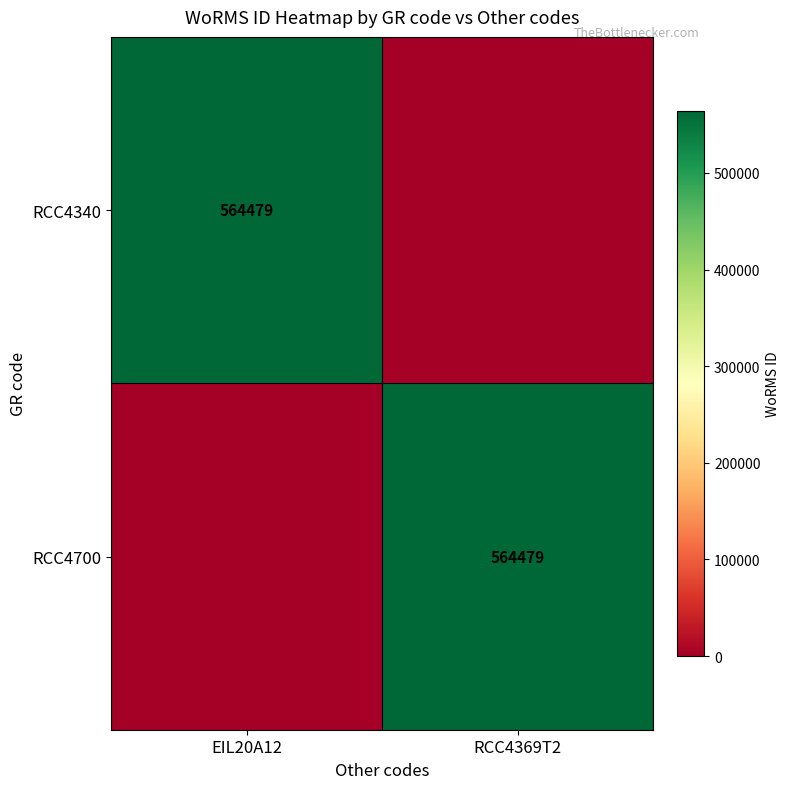

The value of RCC4700 at RCC4369T2 is 564479. True or false?

True